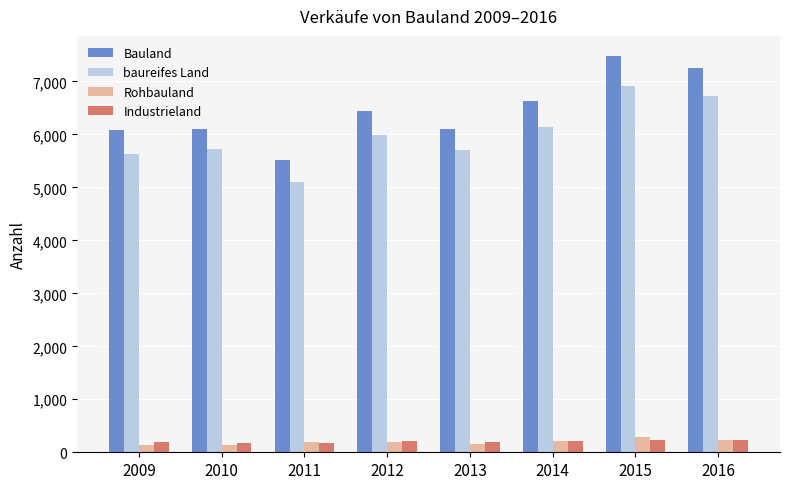

What value does the Bauland series have at 2016, to the nearest 50?

7250